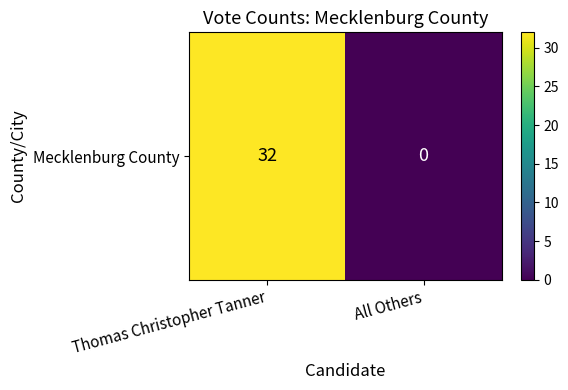

Count the values in the range 0 to 32.

2